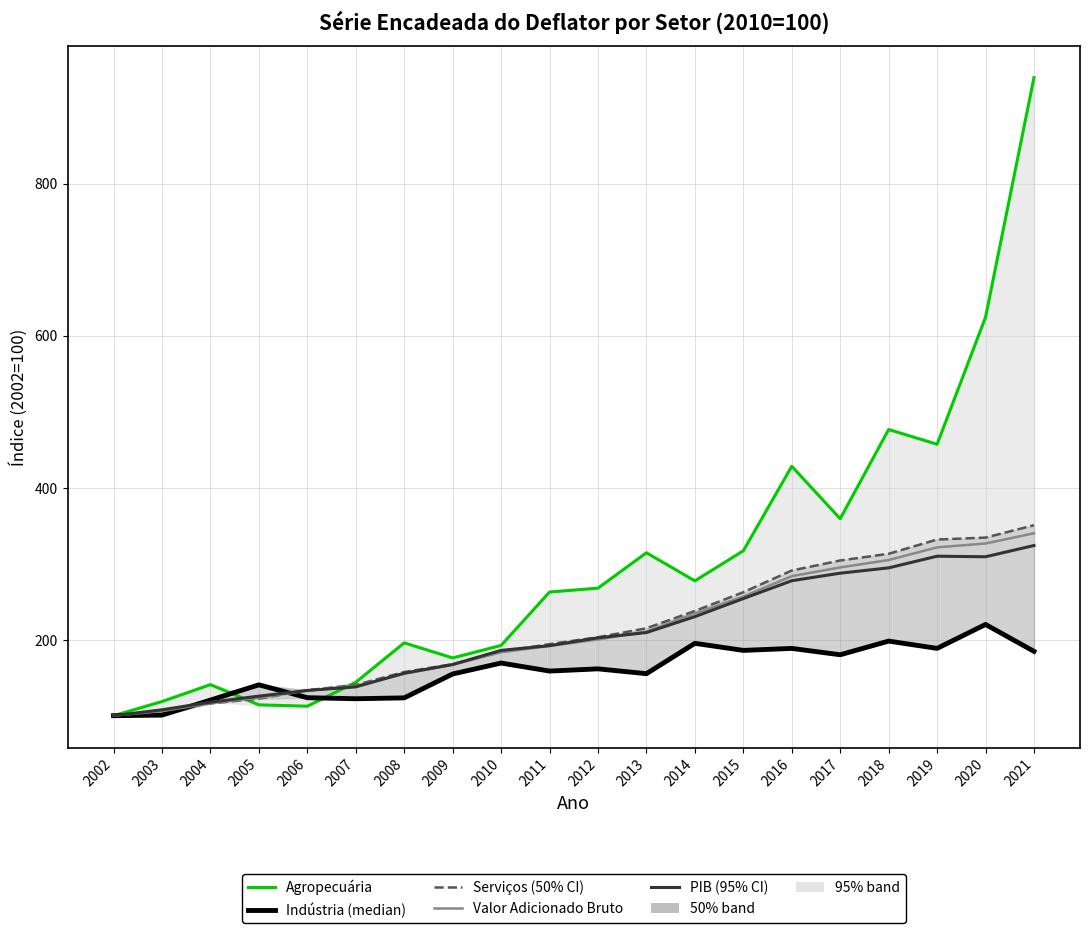

List the labels in order of Valor Adicionado Bruto value, largest first.

2021, 2020, 2019, 2018, 2017, 2016, 2015, 2014, 2013, 2012, 2011, 2010, 2009, 2008, 2007, 2006, 2005, 2004, 2003, 2002